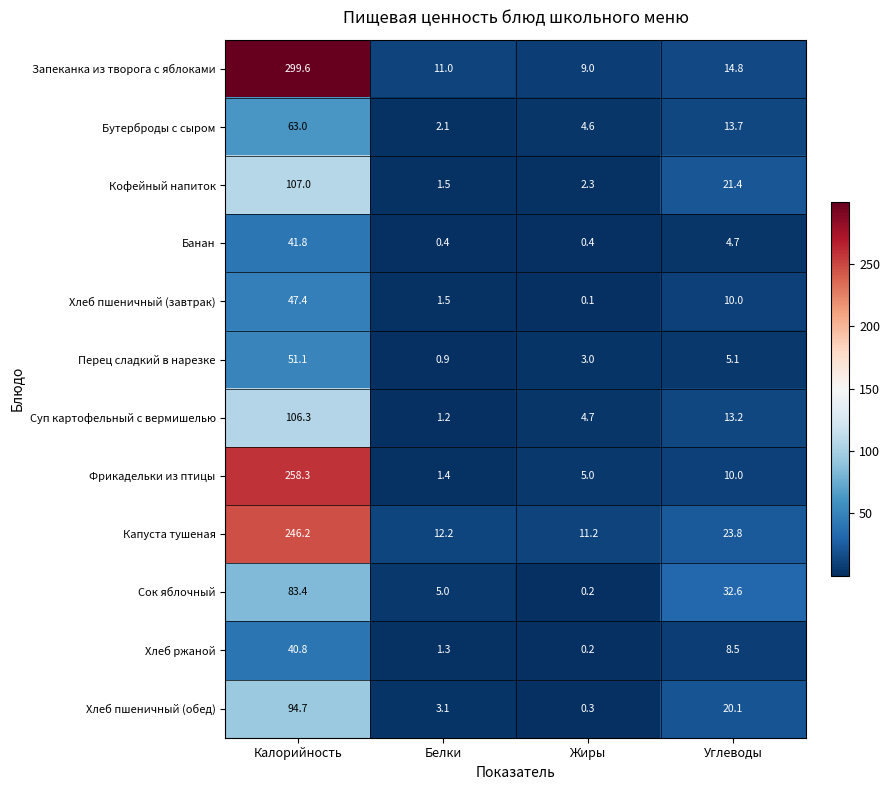

Where is Банан nearest to the value 21?

Углеводы